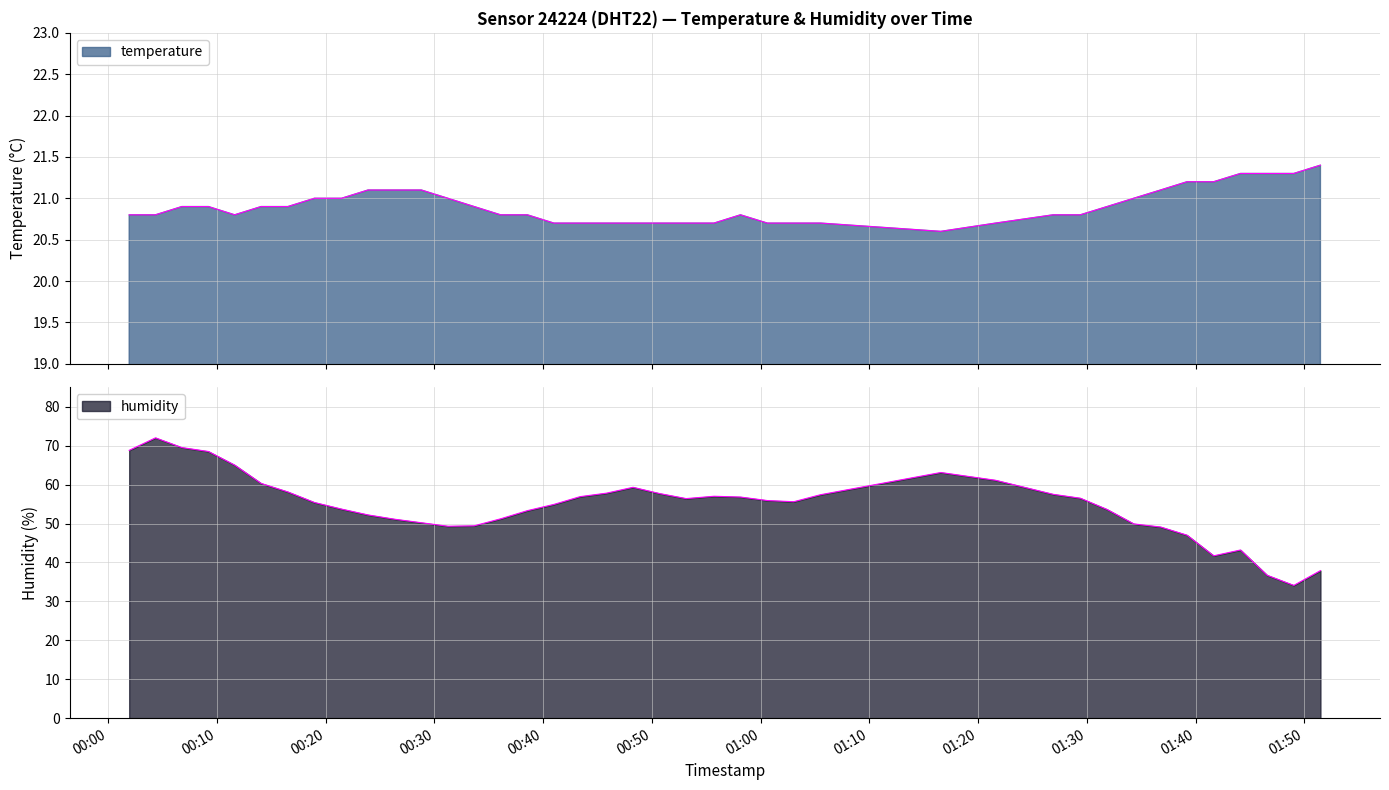

How many lines are shown in the chart?

2